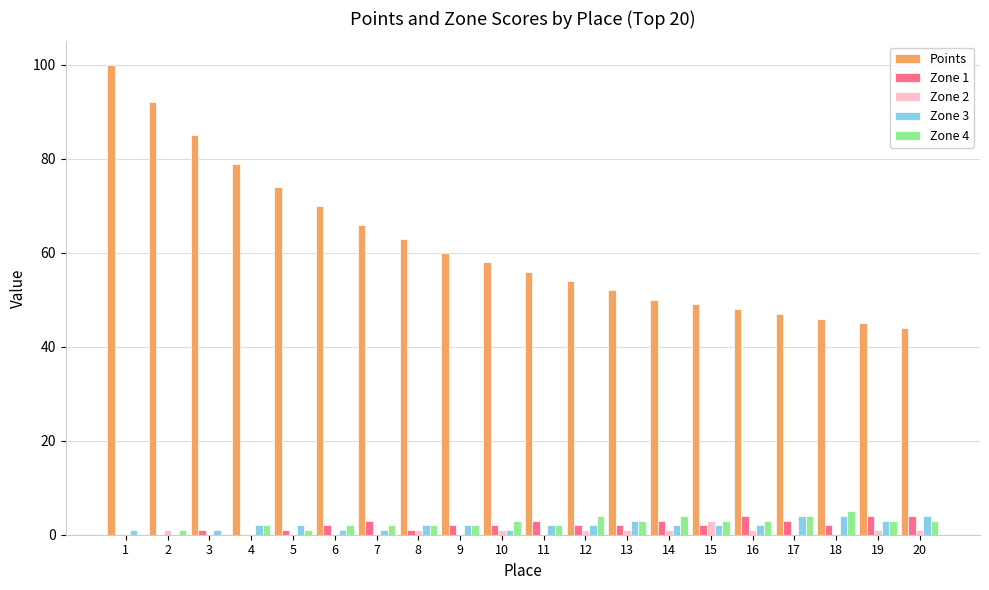

Is the value of Zone 2 at 7 greater than the value of Points at 2?

No